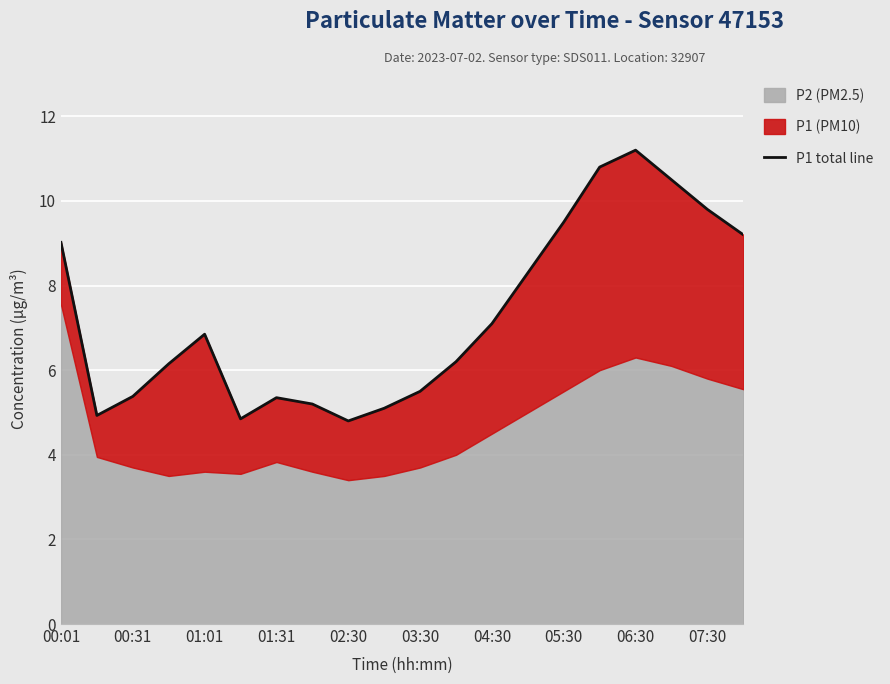

Where does the data first go above 6?

00:01